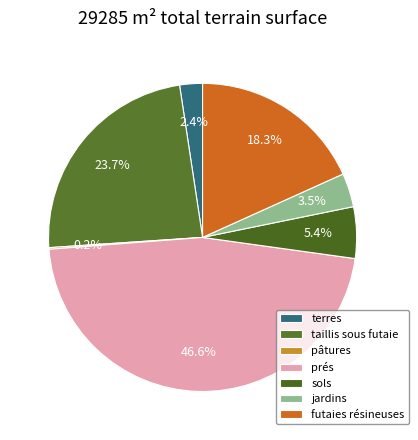

Do pâtures and jardins together represent more than half of the pie?

No